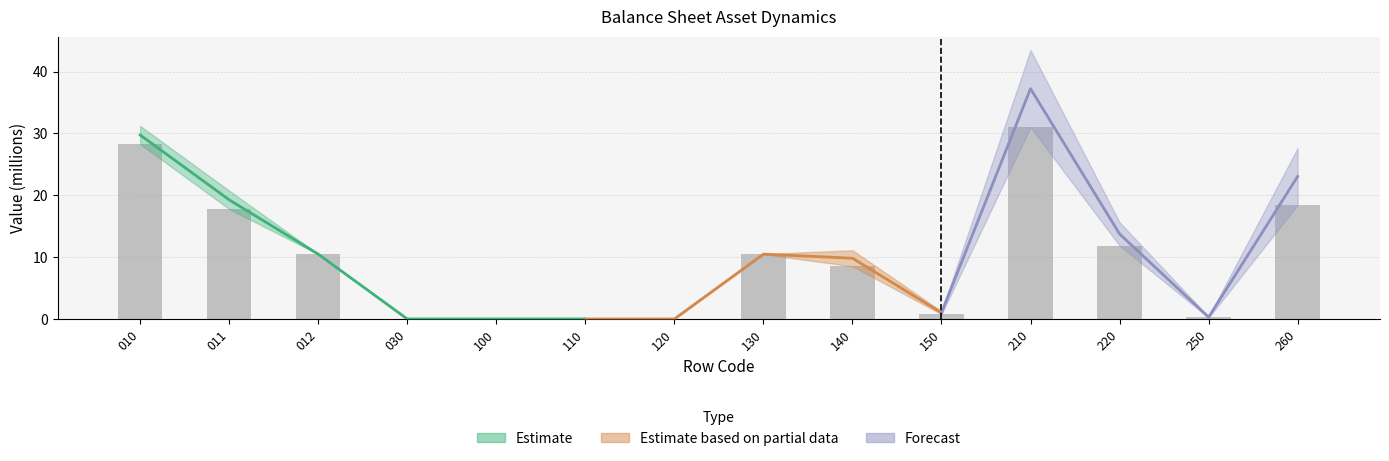

Rank the categories by value from highest to lowest.

210, 010, 260, 011, 220, 130, 012, 140, 150, 250, 030, 100, 110, 120